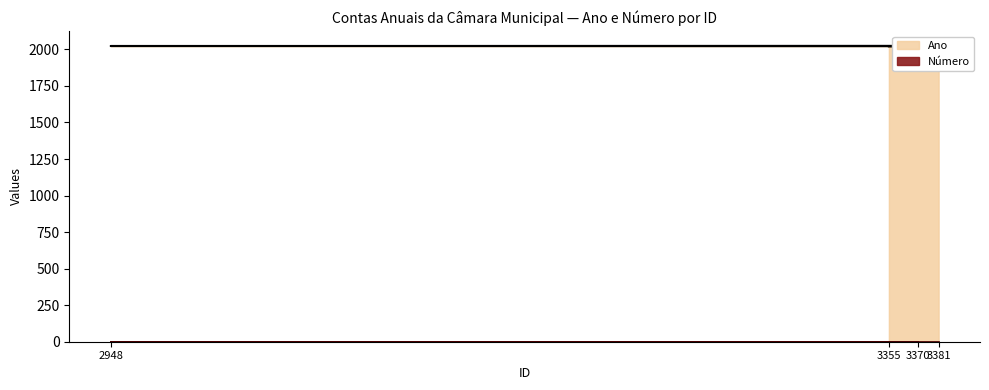

Which label corresponds to the largest value in the chart?

3381